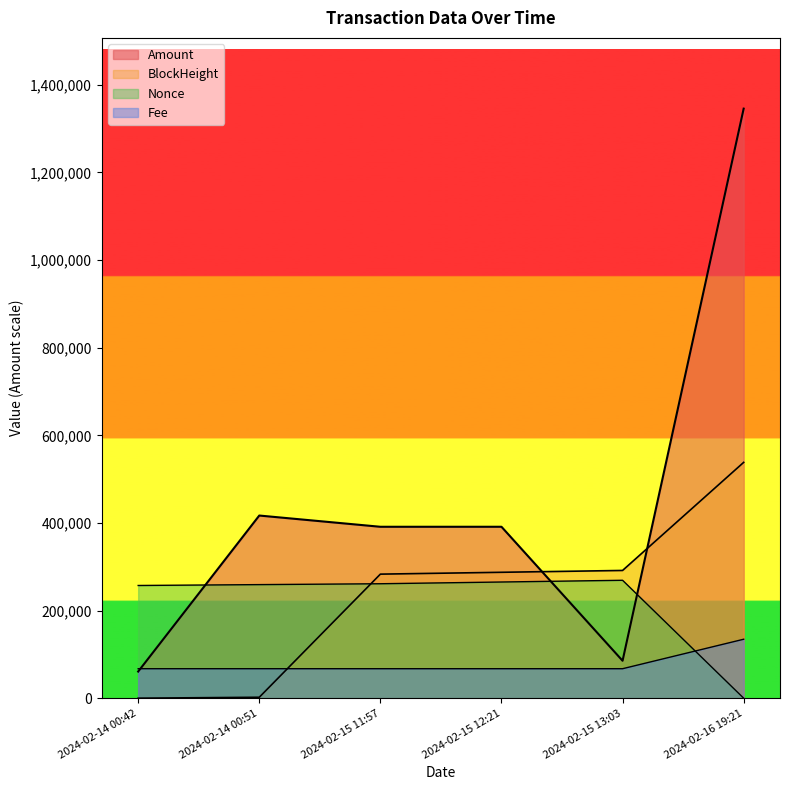

At which category does Amount reach its first local valley?

2024-02-15 11:57